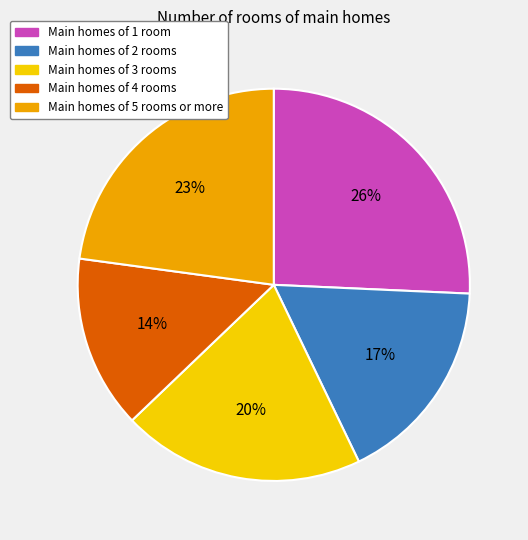

Does any single category account for the majority?

No